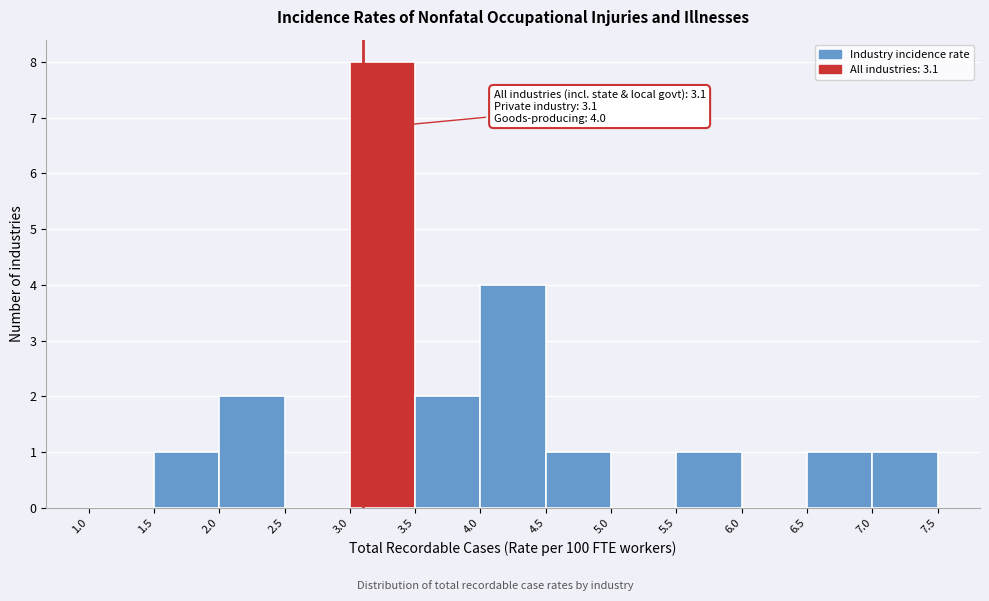

Which range on the x-axis has the tallest bar?

3.0 to 3.5